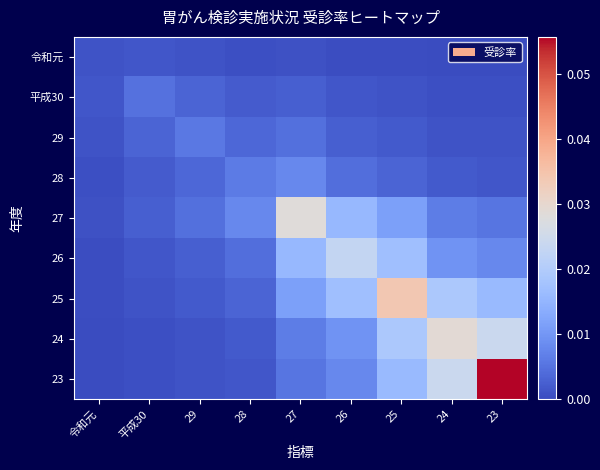

Which category has the lowest value across all series?

23